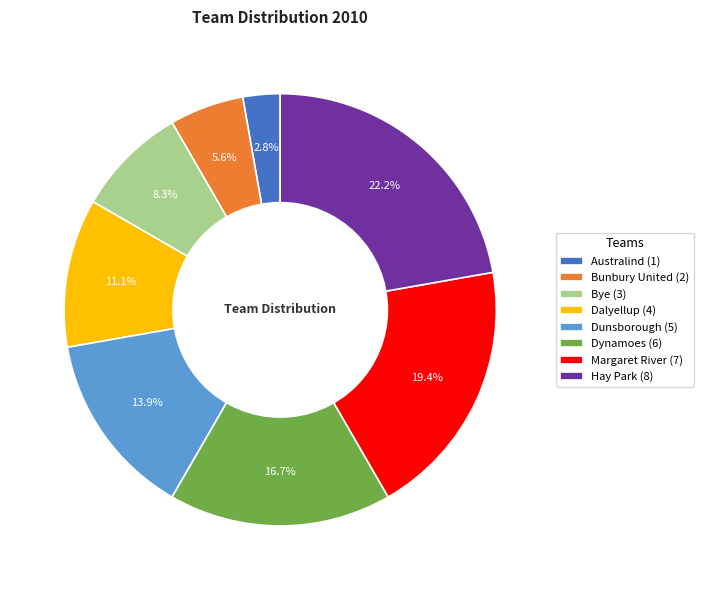

To the nearest percent, what is the difference between the largest and smallest slice percentages?

19%